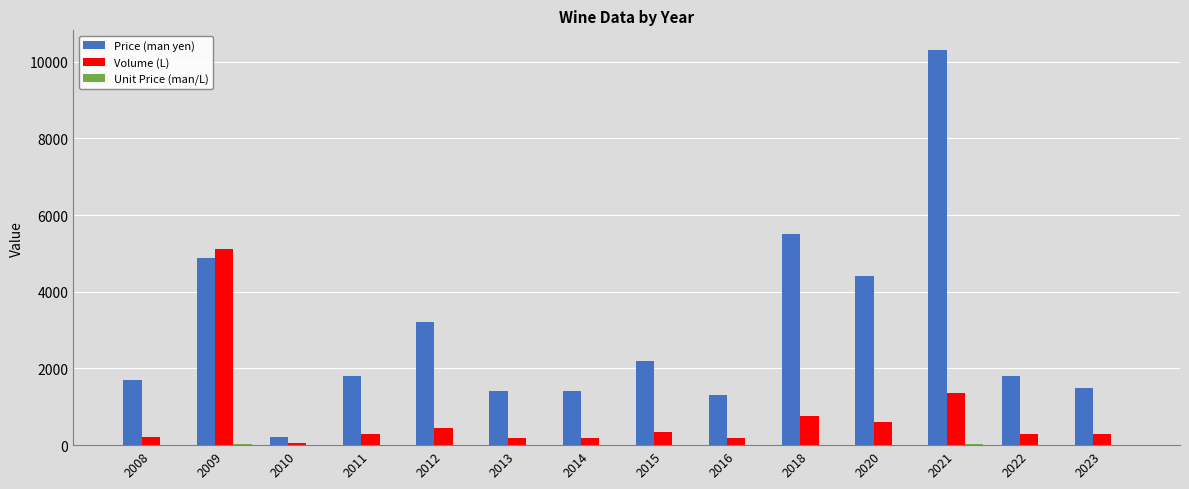

How many categories are shown in the chart?

14